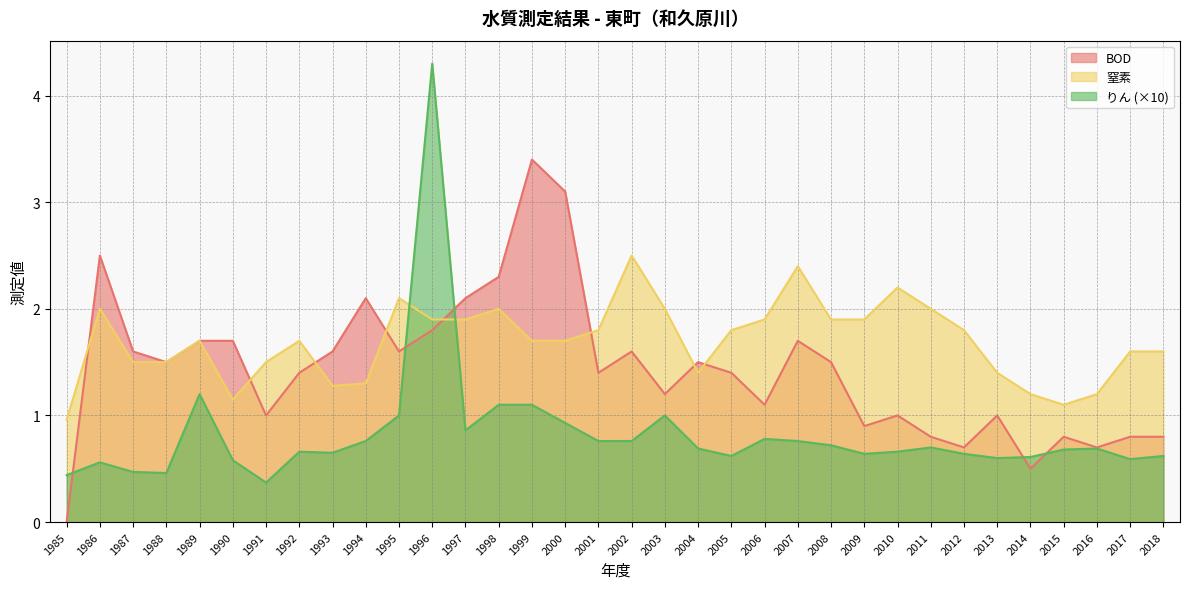

At which category is the sum across all series the highest?

1996